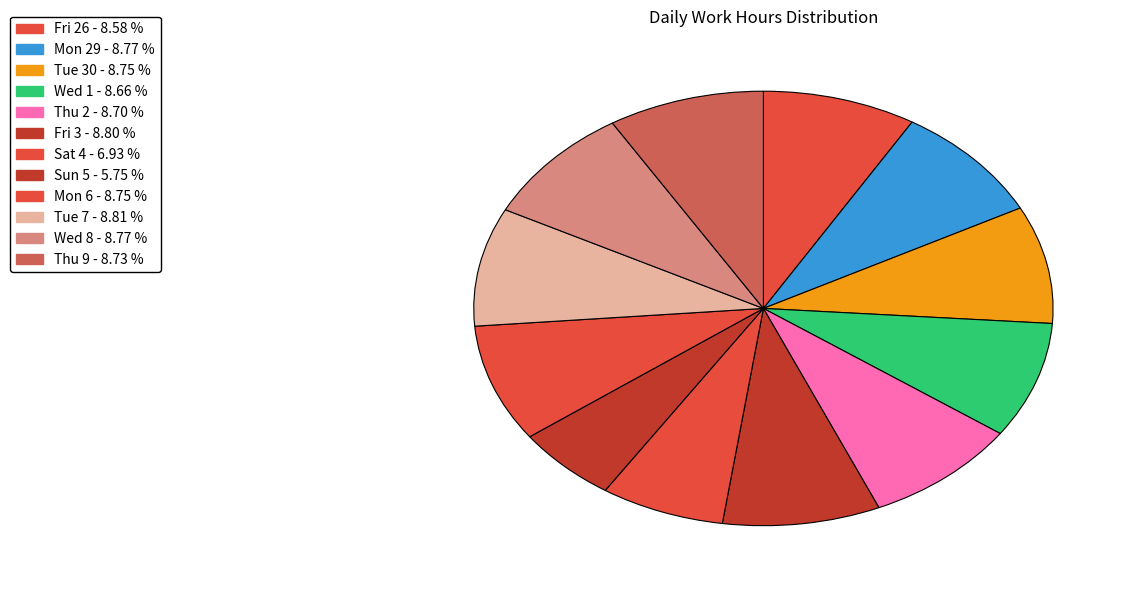

To the nearest percent, what portion does Sun 5 represent?

6%